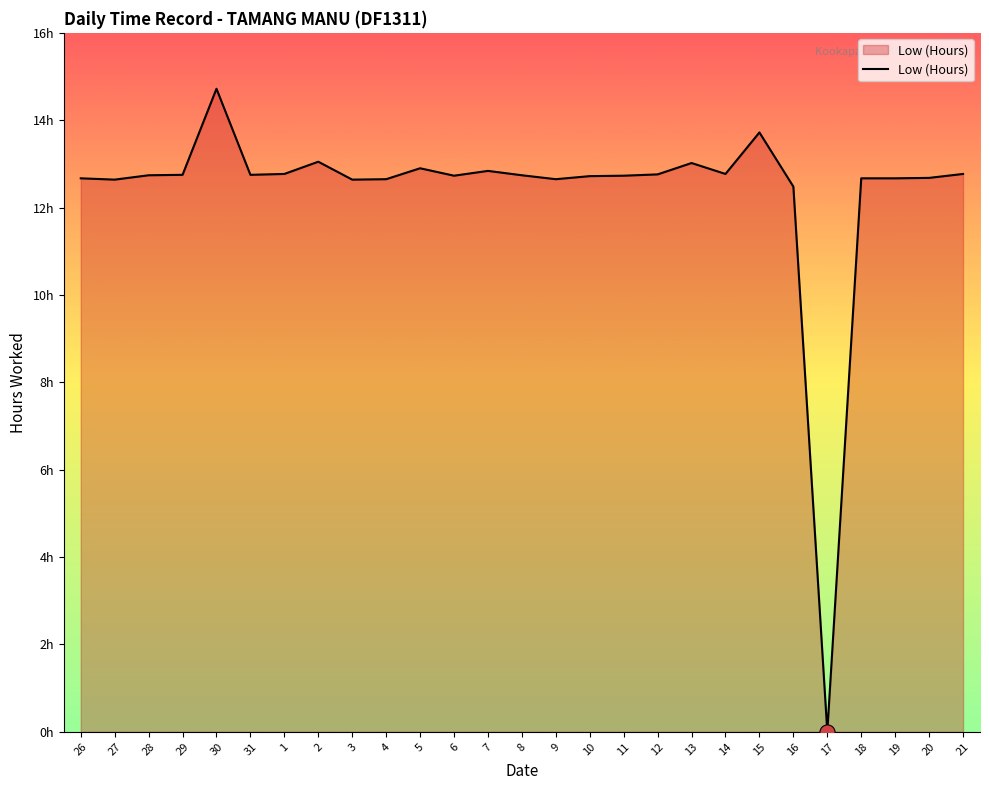

What is the ratio of the value at 5 to the value at 19?

1.0